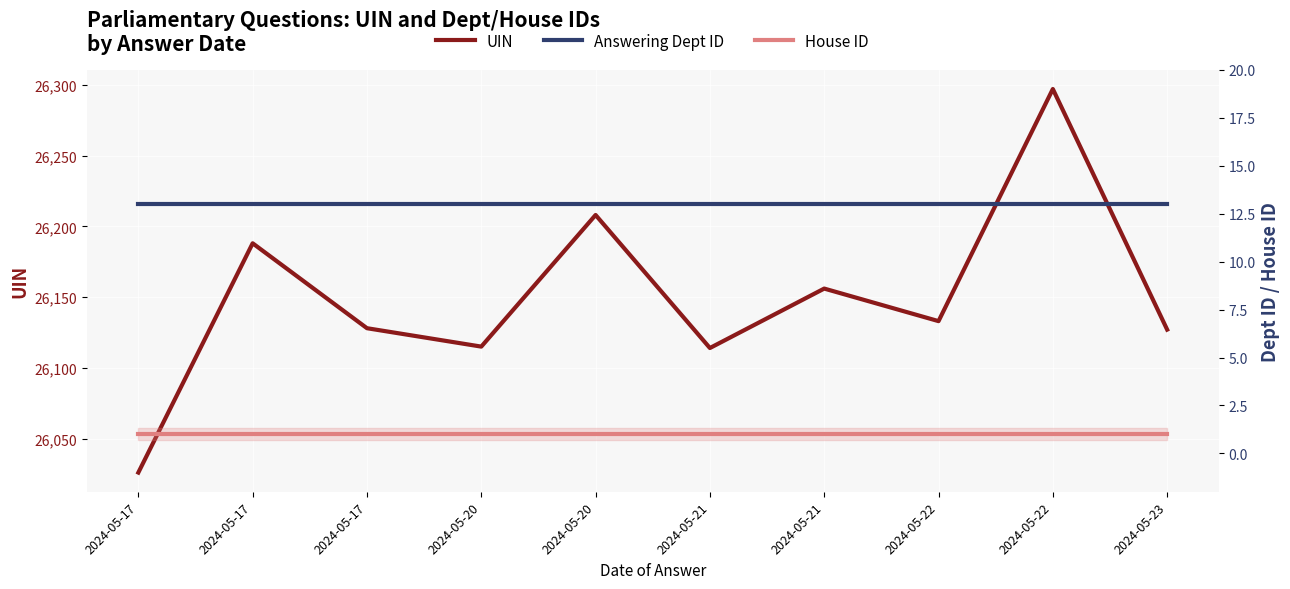

Which has a higher value, 2024-05-17 or 2024-05-17?

2024-05-17